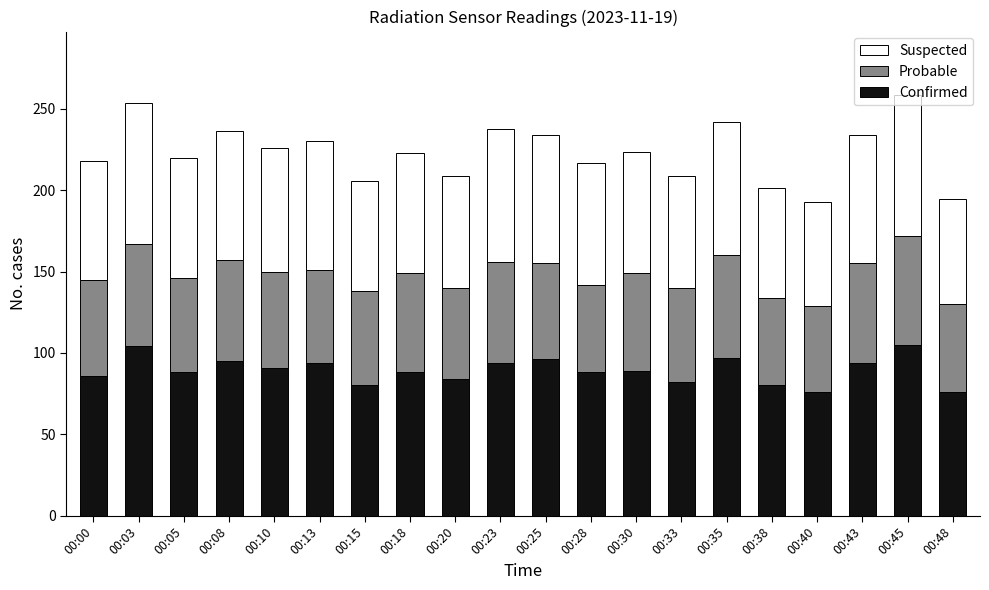

Are the bars grouped side by side (vs. stacked)?

No